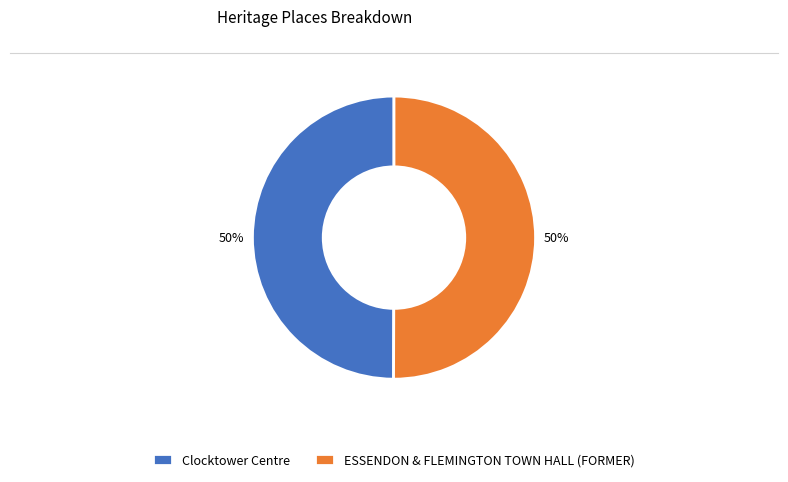

What is the ratio of the value at ESSENDON & FLEMINGTON TOWN HALL (FORMER) to the value at Clocktower Centre?

1.0